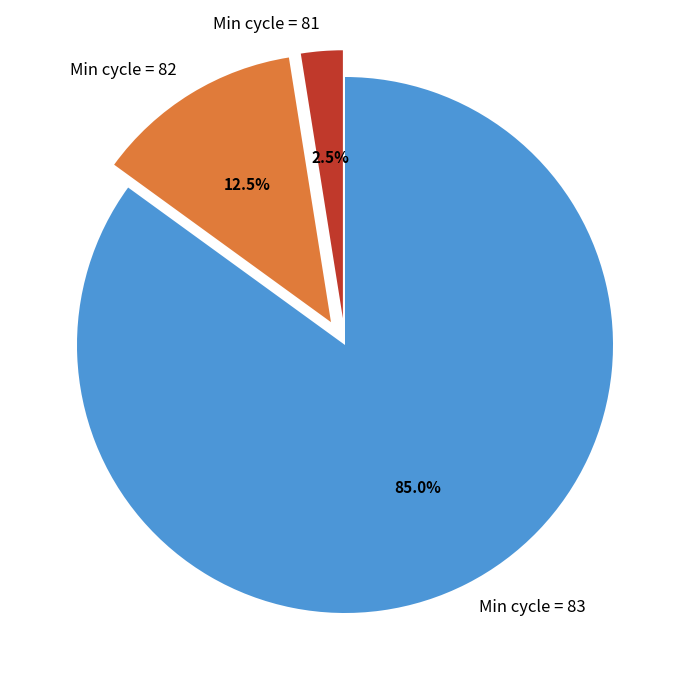

Combined, do Min cycle = 82 and Min cycle = 83 account for over 50%?

Yes